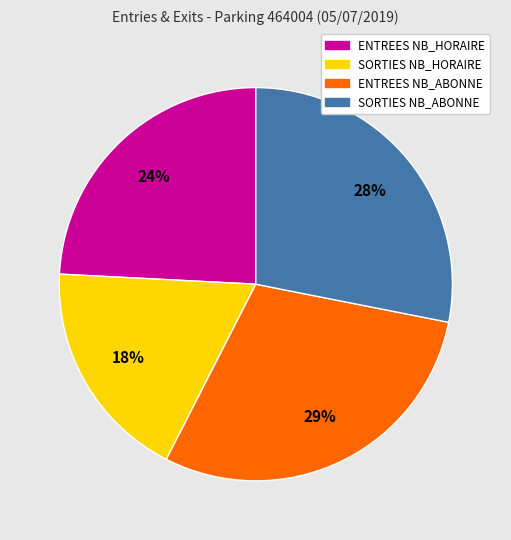

Is there any slice that represents more than half of the pie?

No